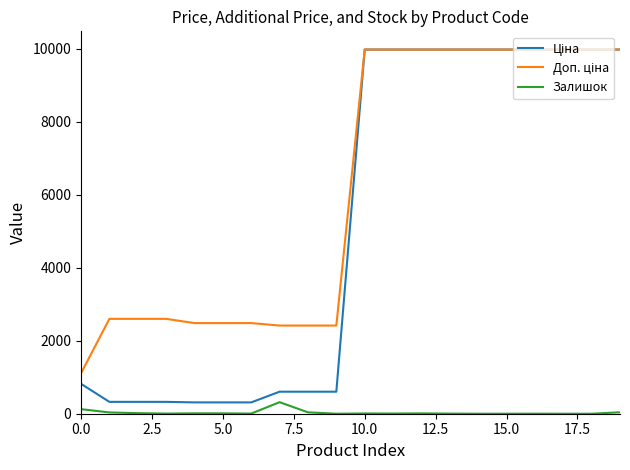

What is the maximum value shown in the chart?

9975.0